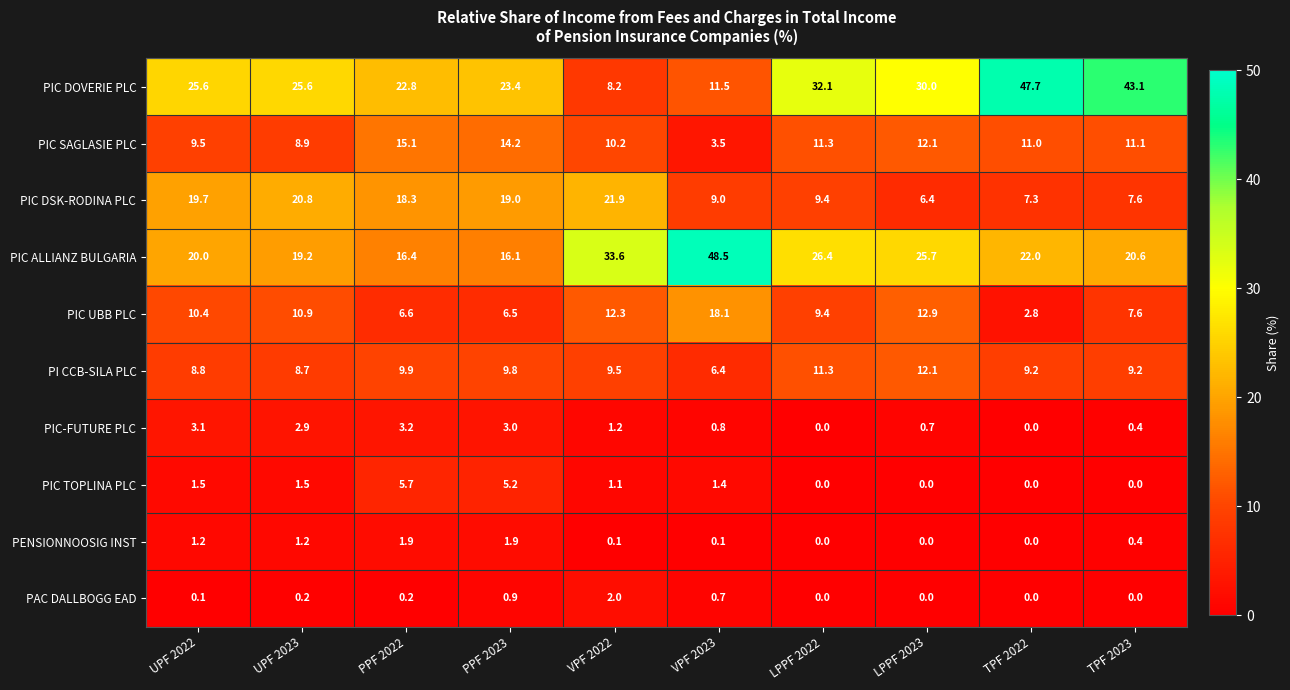

Is the value of PIC TOPLINA PLC at VPF 2022 greater than the value of PIC SAGLASIE PLC at PPF 2023?

No